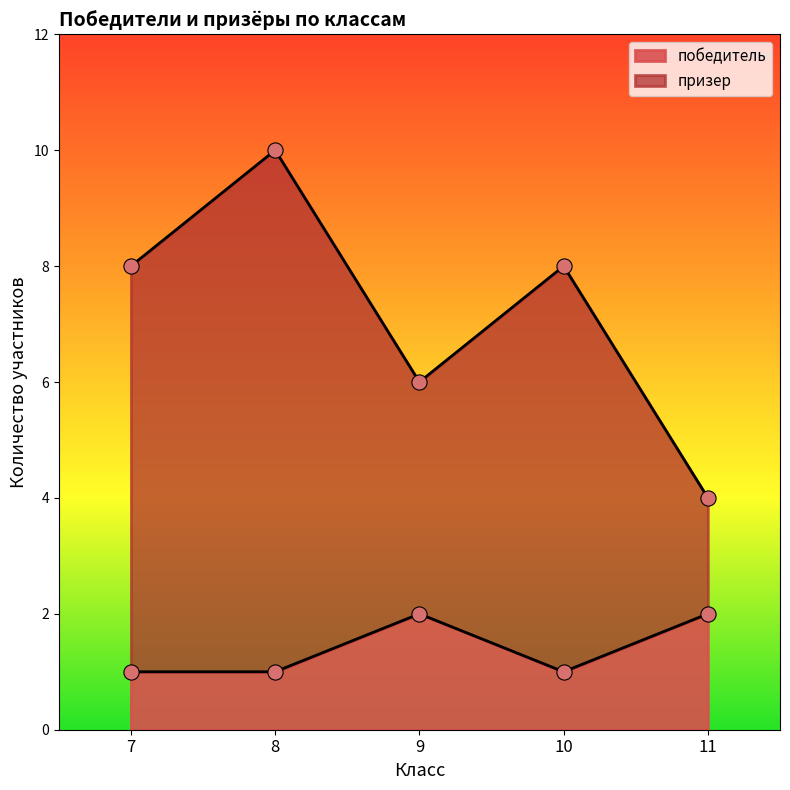

At how many categories does at least one series exceed 4?

4